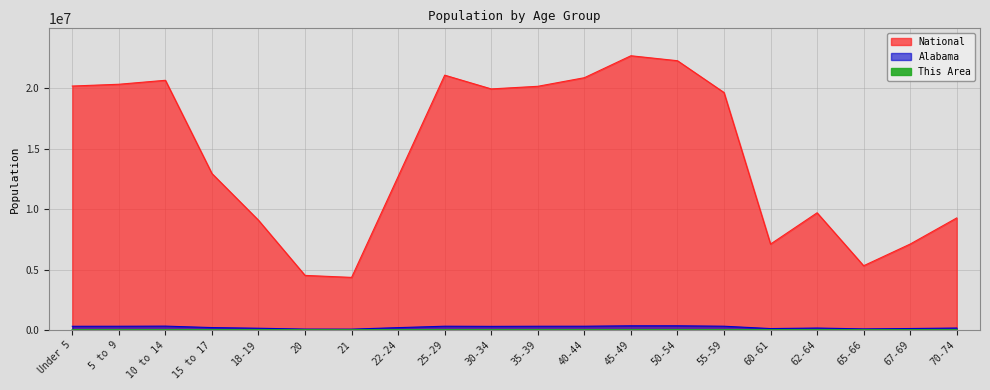

What is the maximum value for National?

22708591